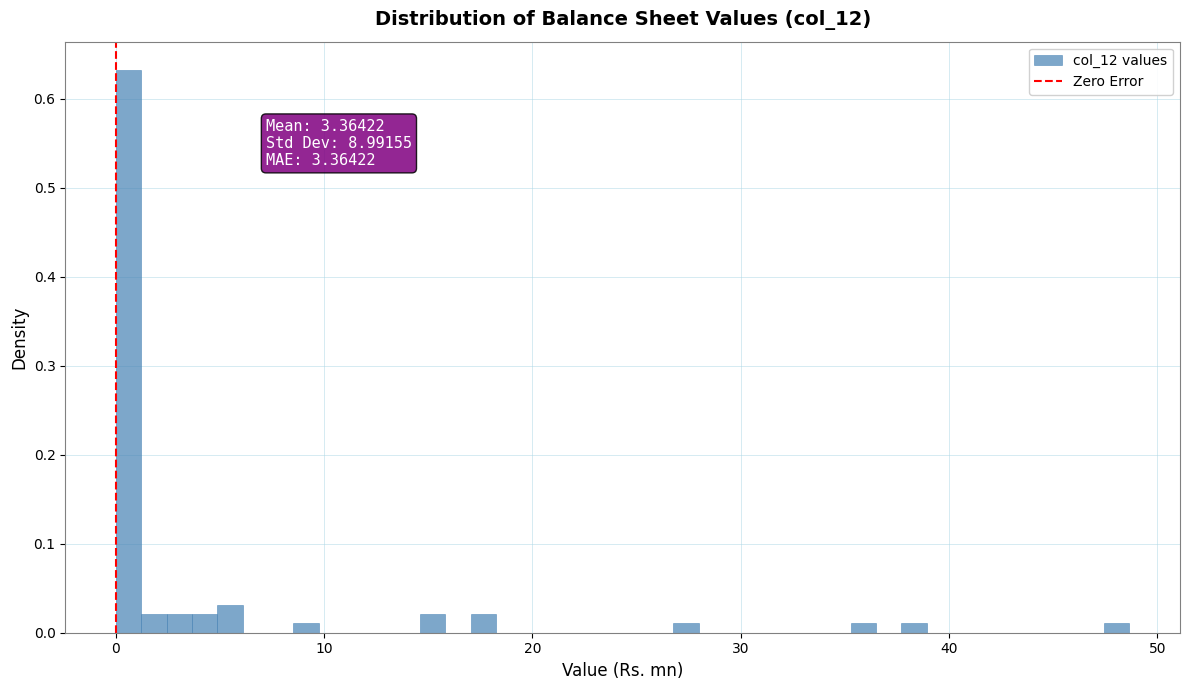

Read against the x-axis, roughly where is the centre of the tallest bar?

1